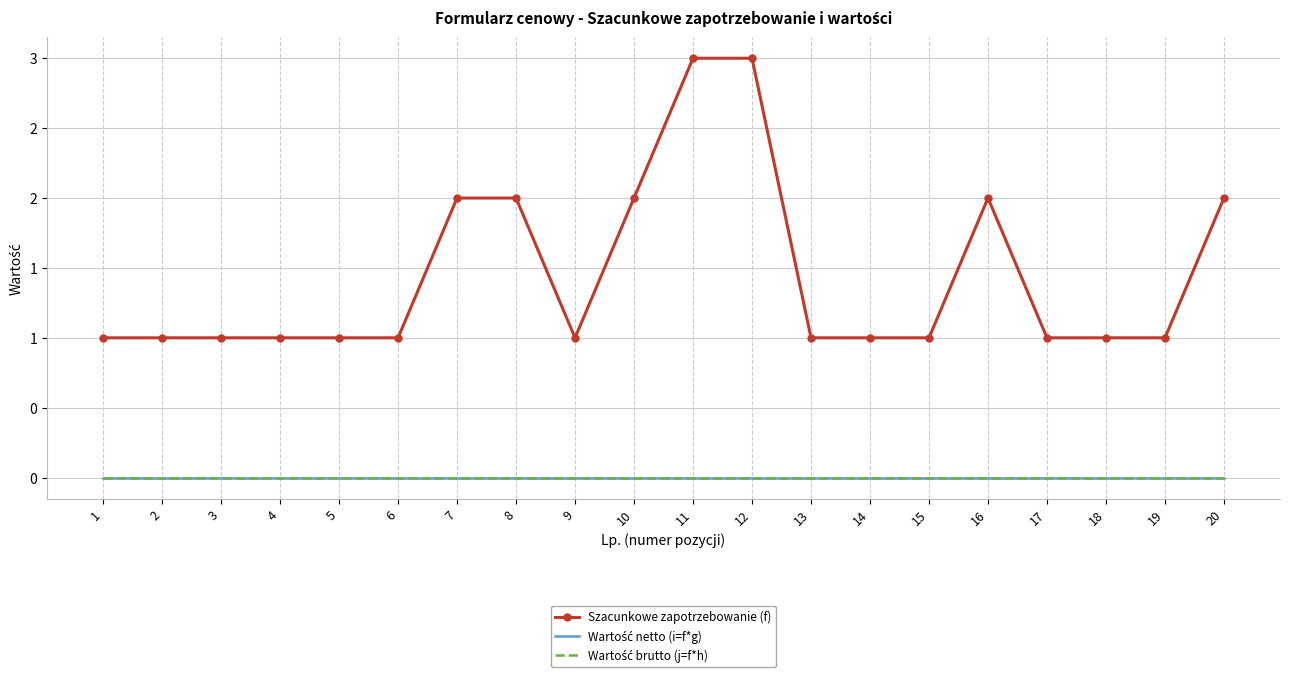

What is the value of the Szacunkowe zapotrzebowanie (f) point at the 11th from the left?

3